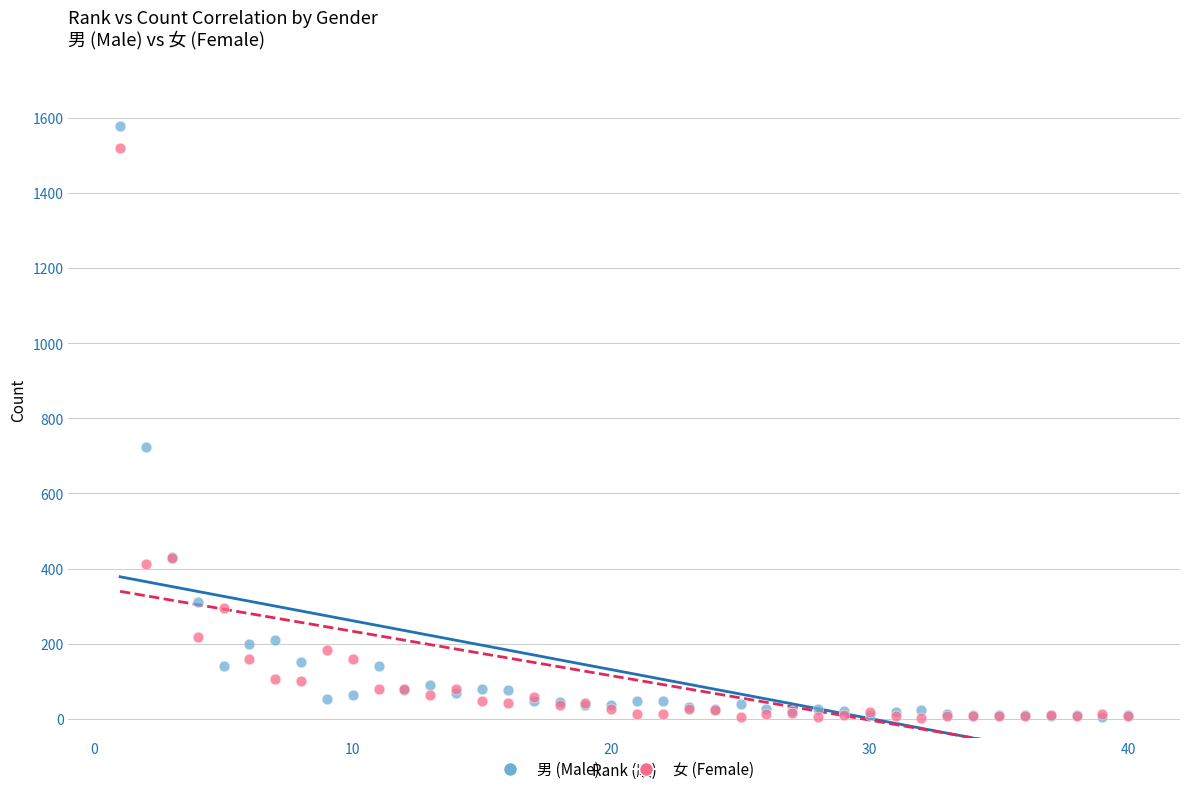

Across all series, what Y value is closest to 790?

725